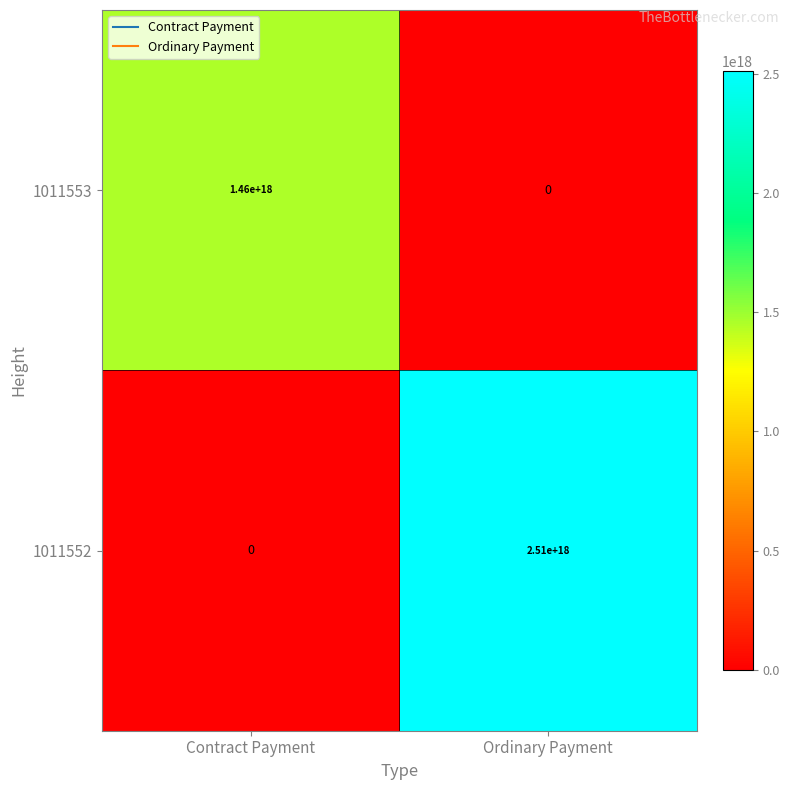

Is it true that 1011553 equals -479771082462840896 at Ordinary Payment?

False